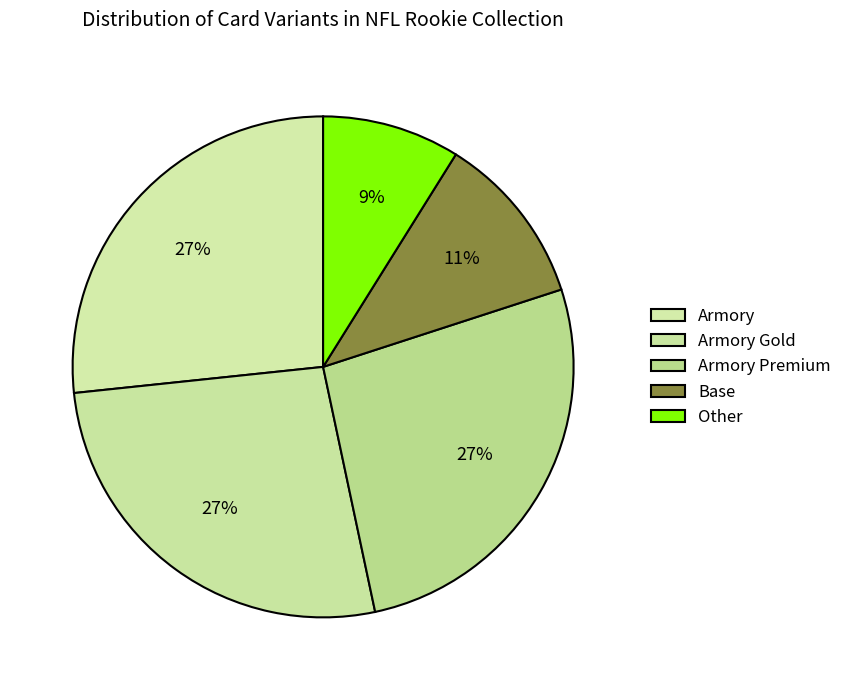

The Armory slice represents 35% of the pie. True or false?

False